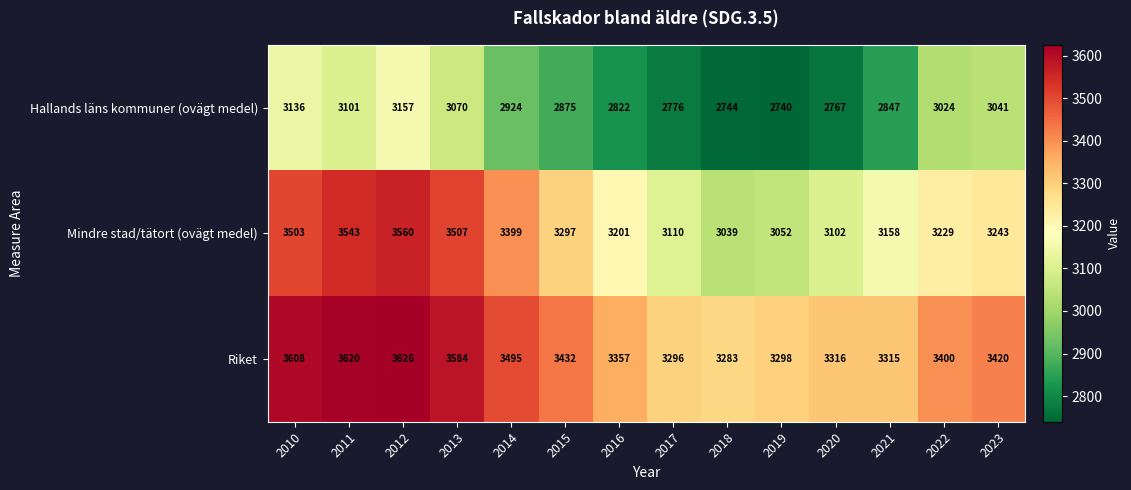

What is the difference between the maximum and minimum values in the Mindre stad/tätort (ovägt medel) series?

521